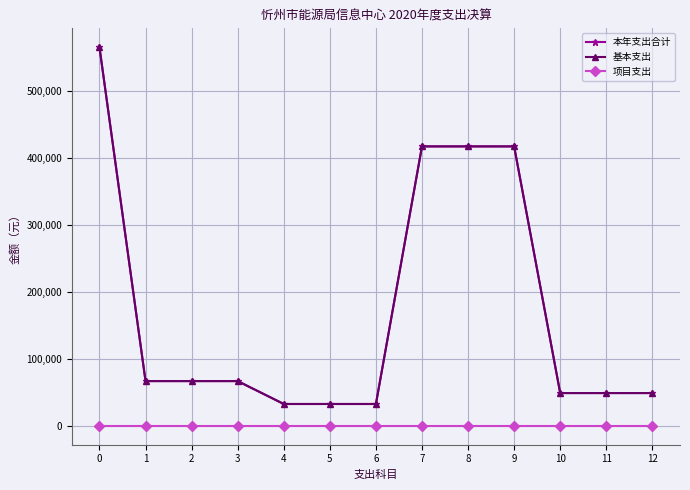

Which series has the widest spread of values?

本年支出合计